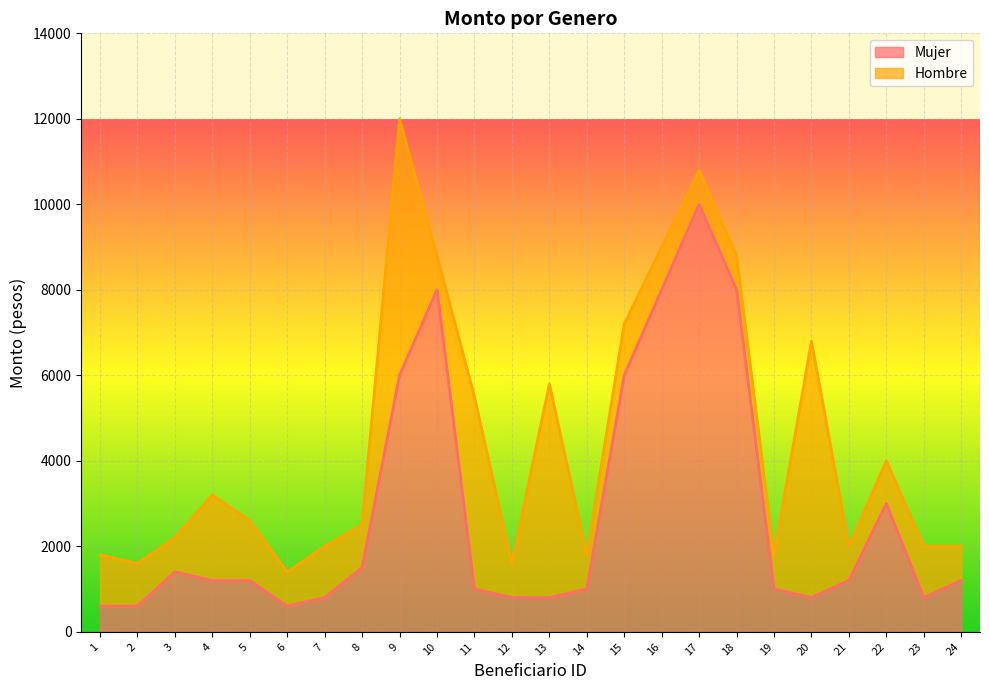

What is the change in value from 12 to 17?

+9200